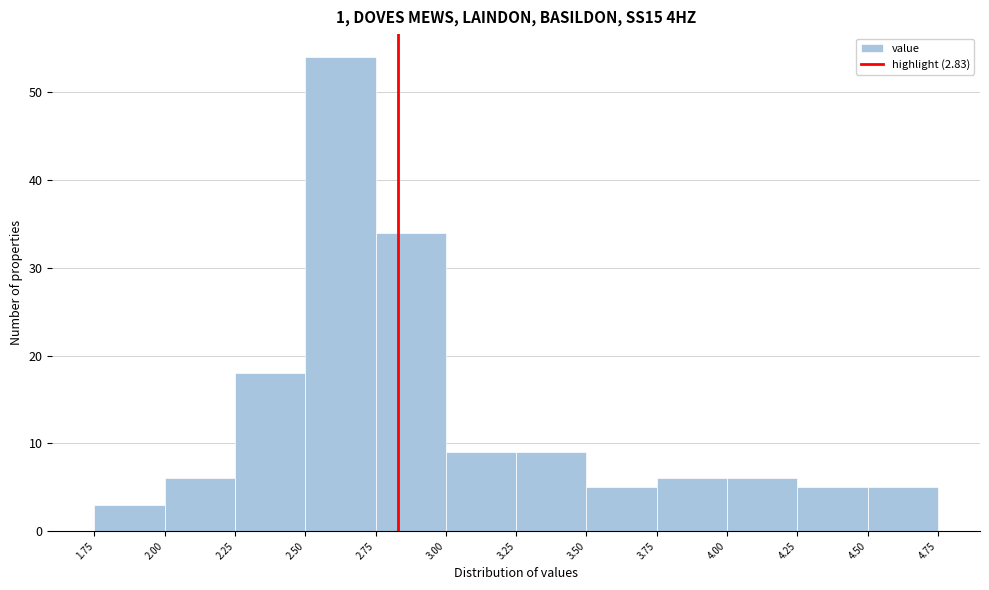

Which range on the x-axis has the tallest bar?

2.50 to 2.75